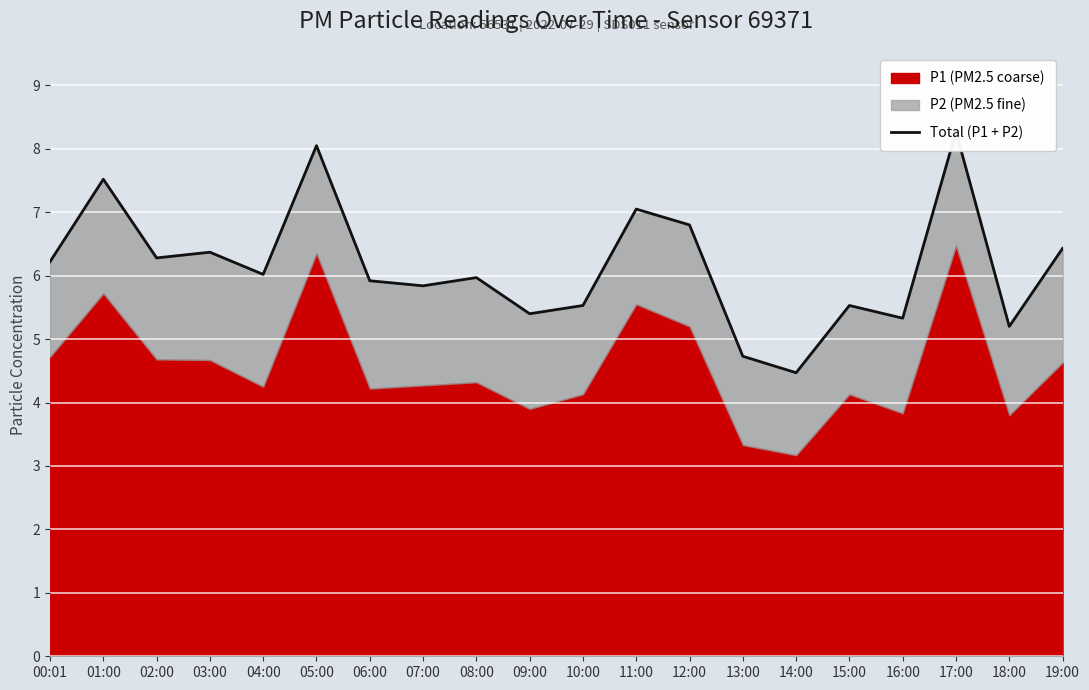

Is it true that the value at 09:00 is 5.4?

True